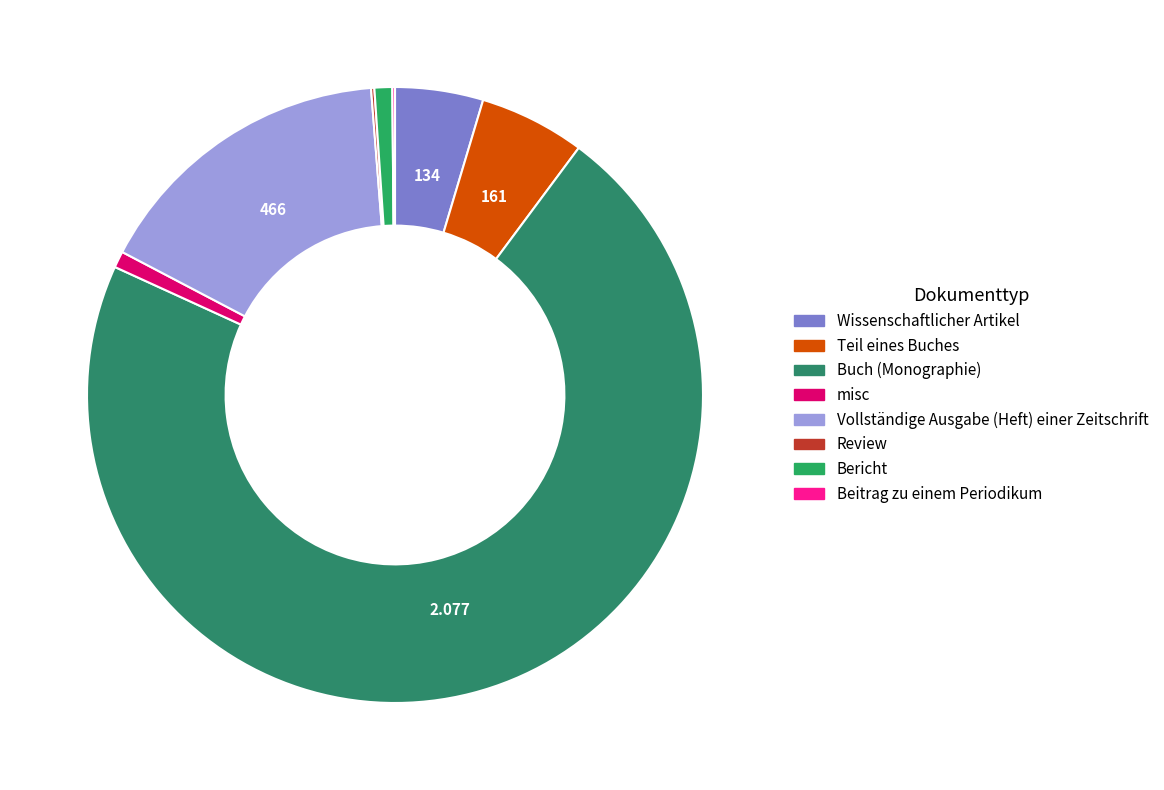

Combined, what portion of the pie is Beitrag zu einem Periodikum and Review?

0.3%